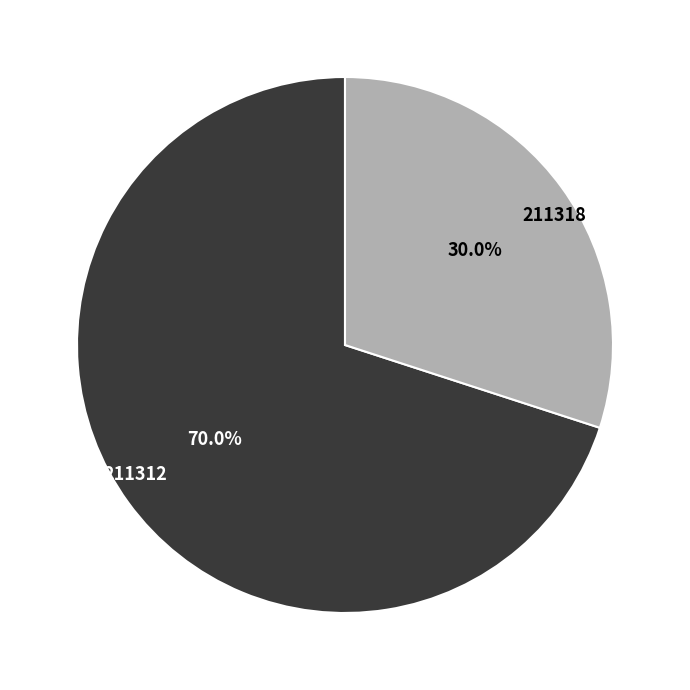

The 211312 slice represents 70% of the pie. True or false?

True